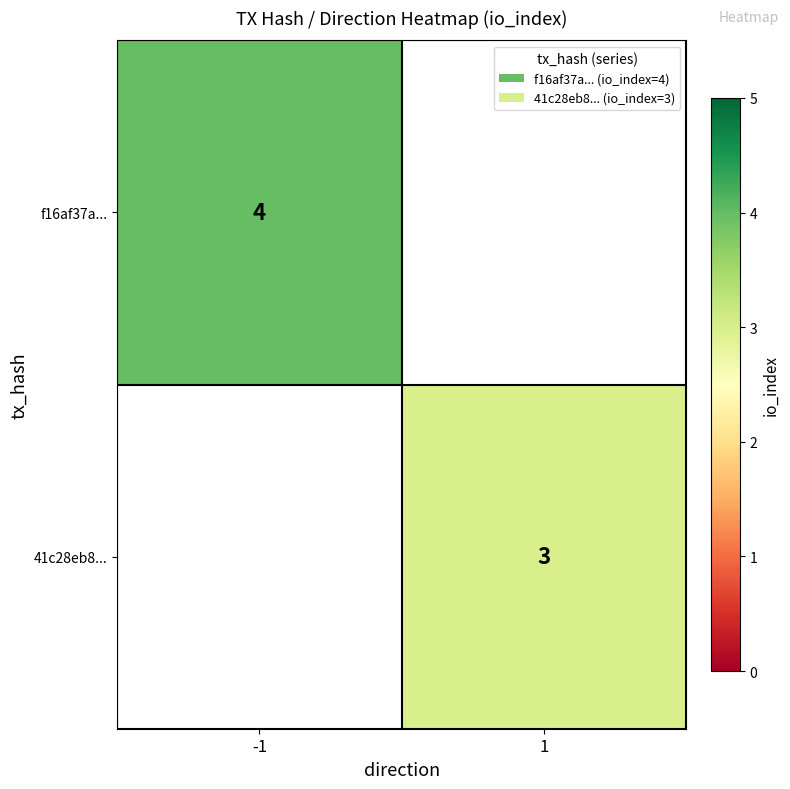

The value of 41c28eb8... at 1 is 3. True or false?

True